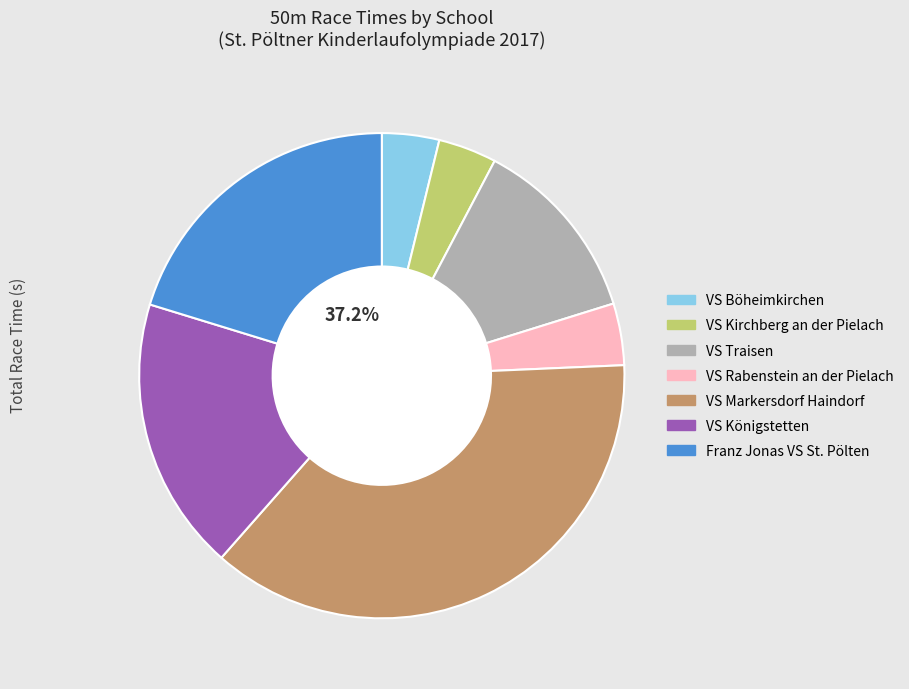

Is it true that VS Königstetten is 31% of the pie?

False